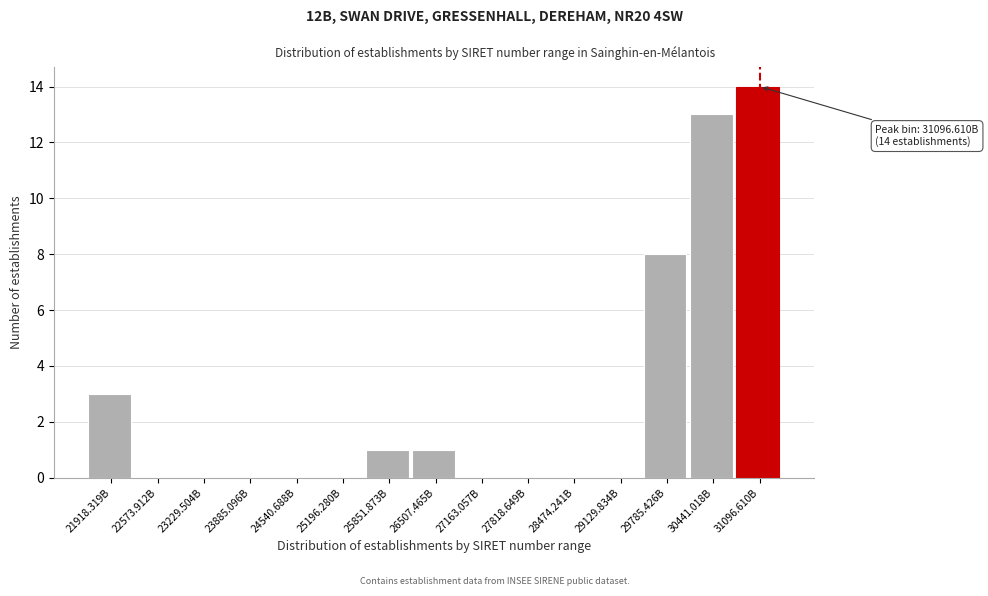

What is the maximum value shown in the chart?

14